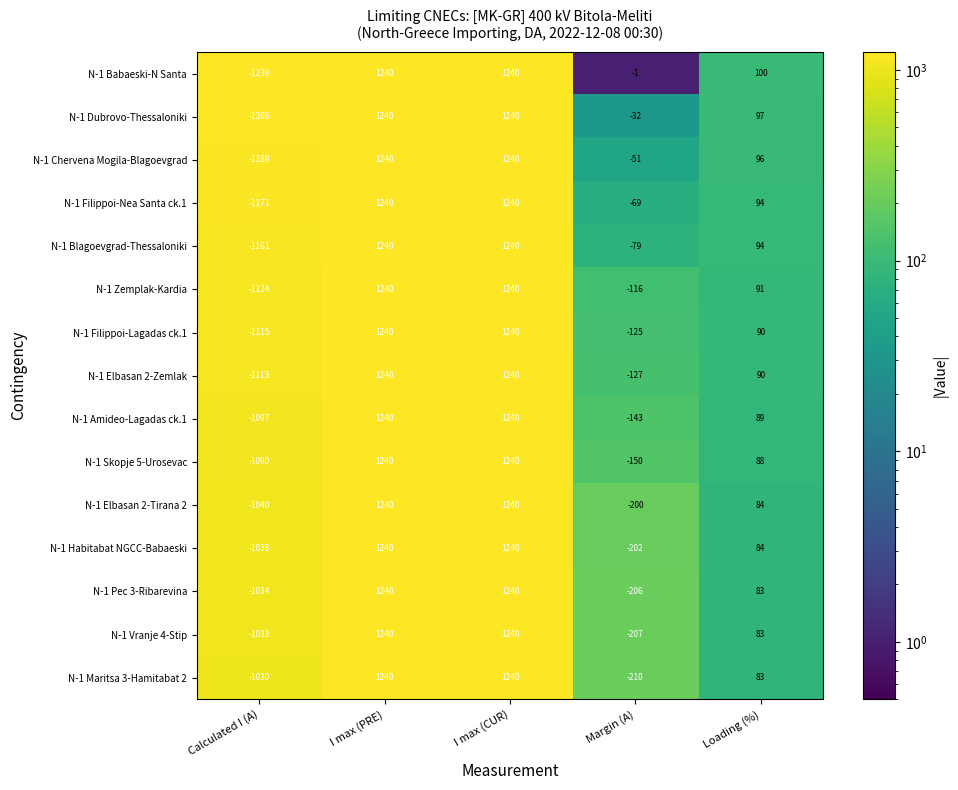

How many series are shown in this chart?

15